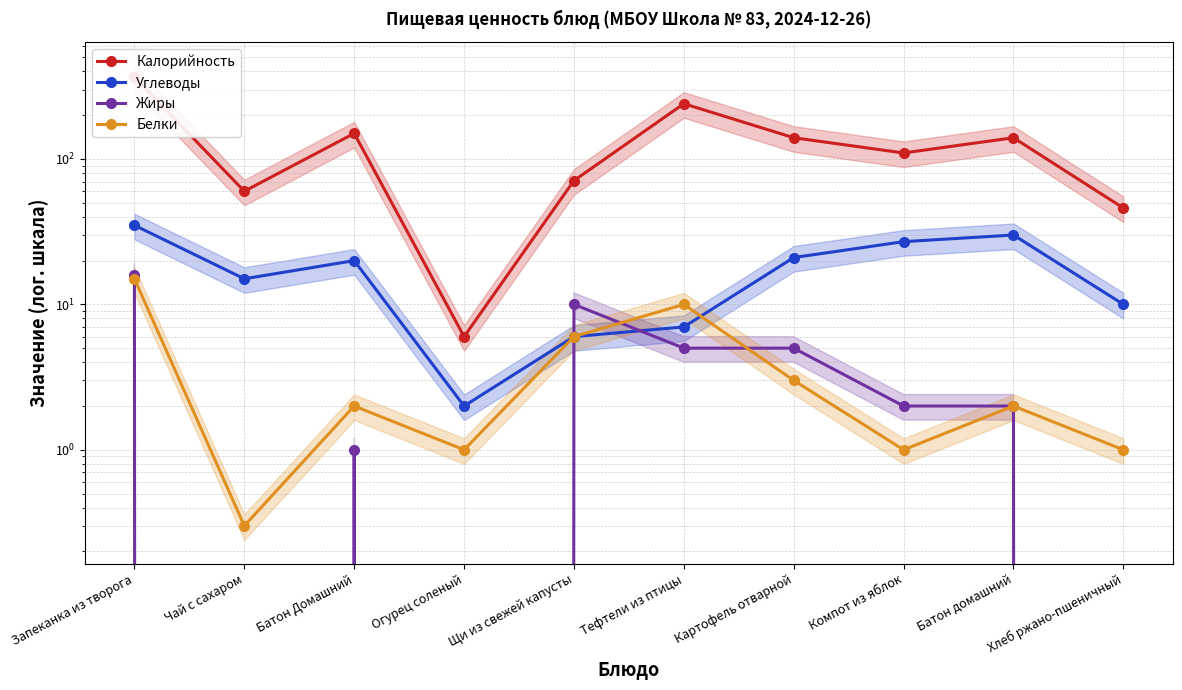

At which category does Белки reach its first local valley?

Чай с сахаром